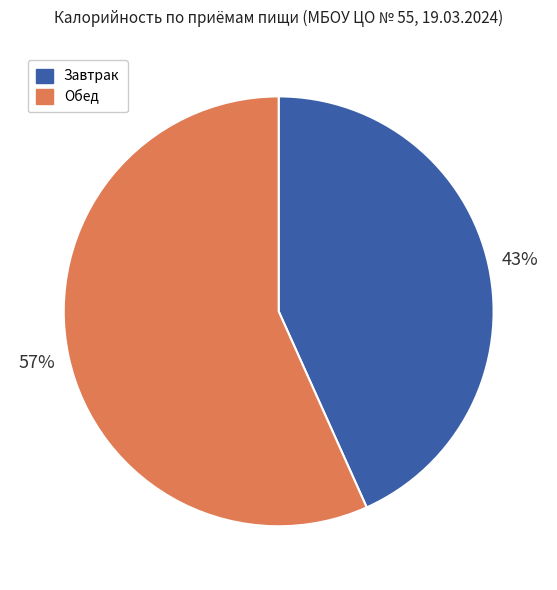

How many slices are in this pie chart?

2